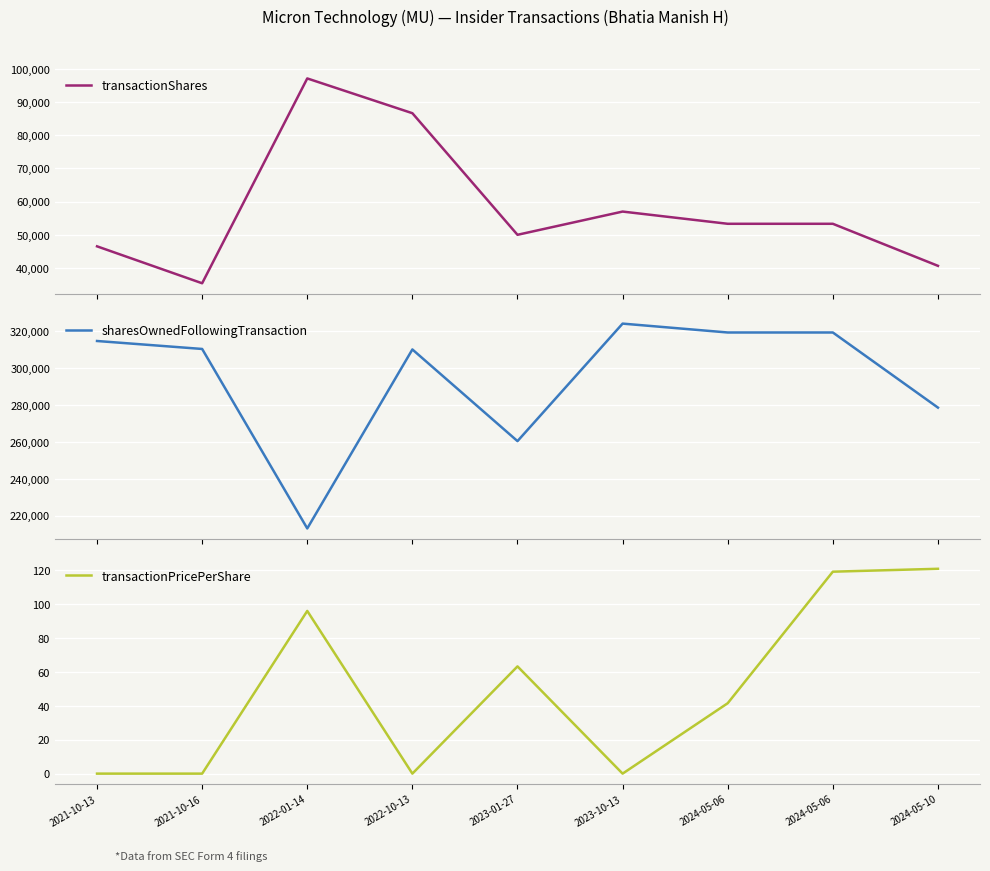

What is the value of the sharesOwnedFollowingTransaction point at the 3rd from the left?

213099.0